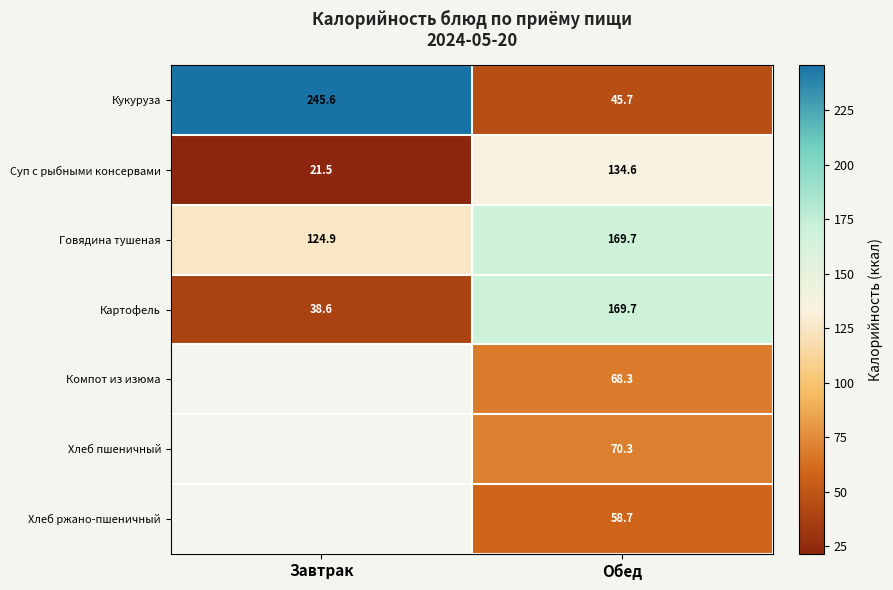

The value of Картофель at Завтрак is 52.7. True or false?

False